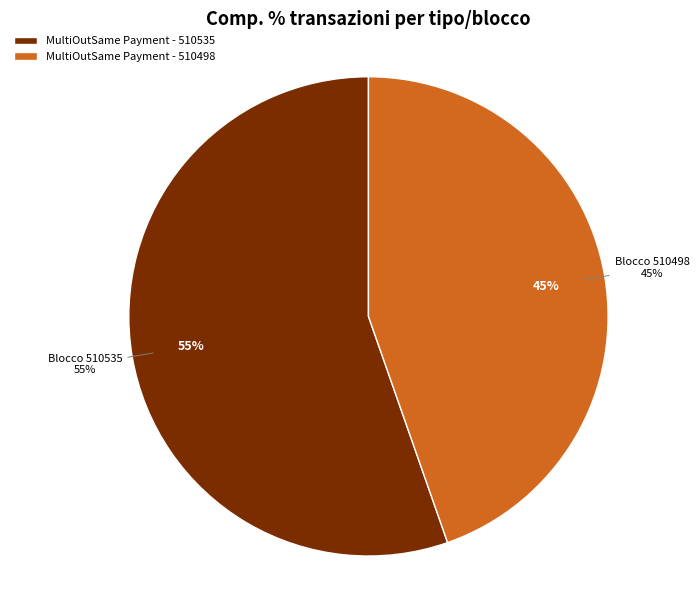

What percentage is the MultiOutSame Payment - 510498 slice, to the nearest percent?

45%